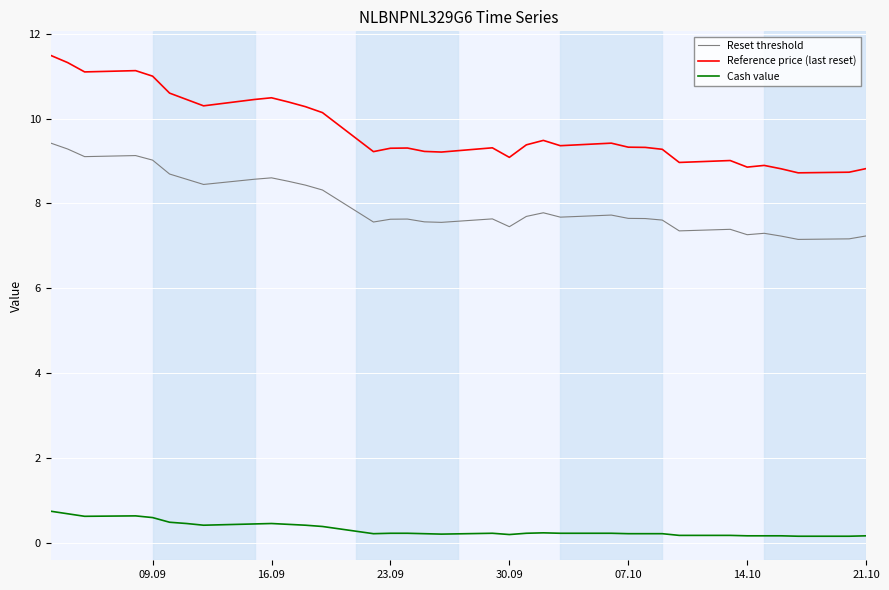

At 07.10, list the series in order from smallest to largest.

Cash value, Reset threshold, Reference price (last reset)